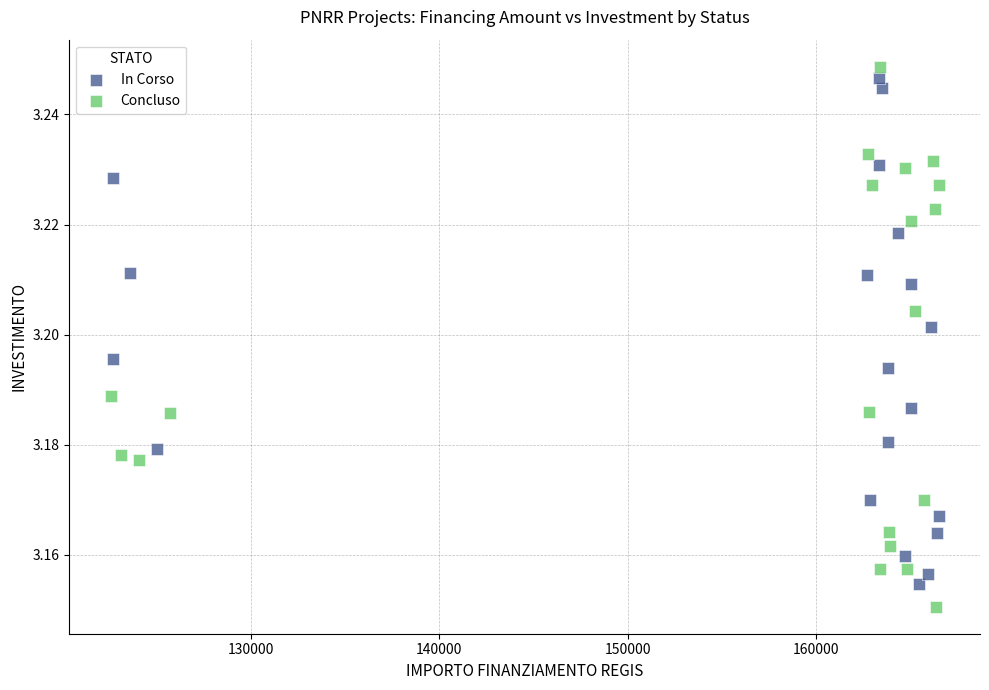

Which series contains the highest Y value?

Concluso